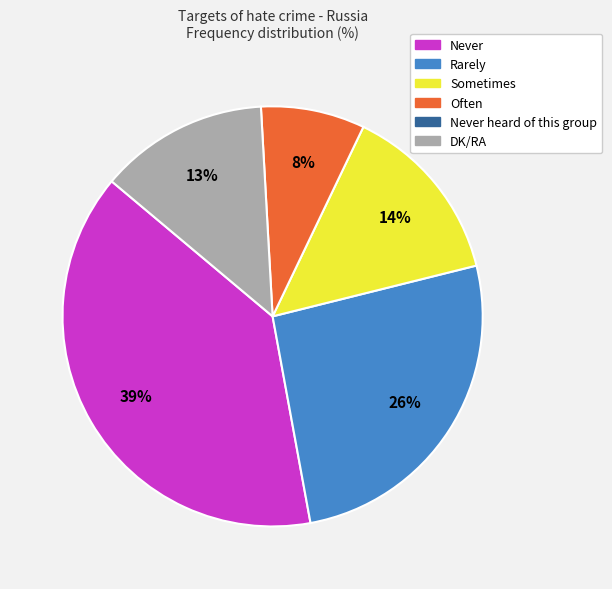

Is there a majority slice in this chart?

No